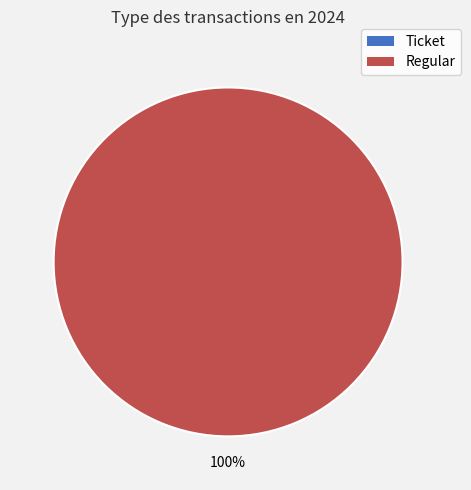

True or false: Ticket accounts for 0% of the total.

True